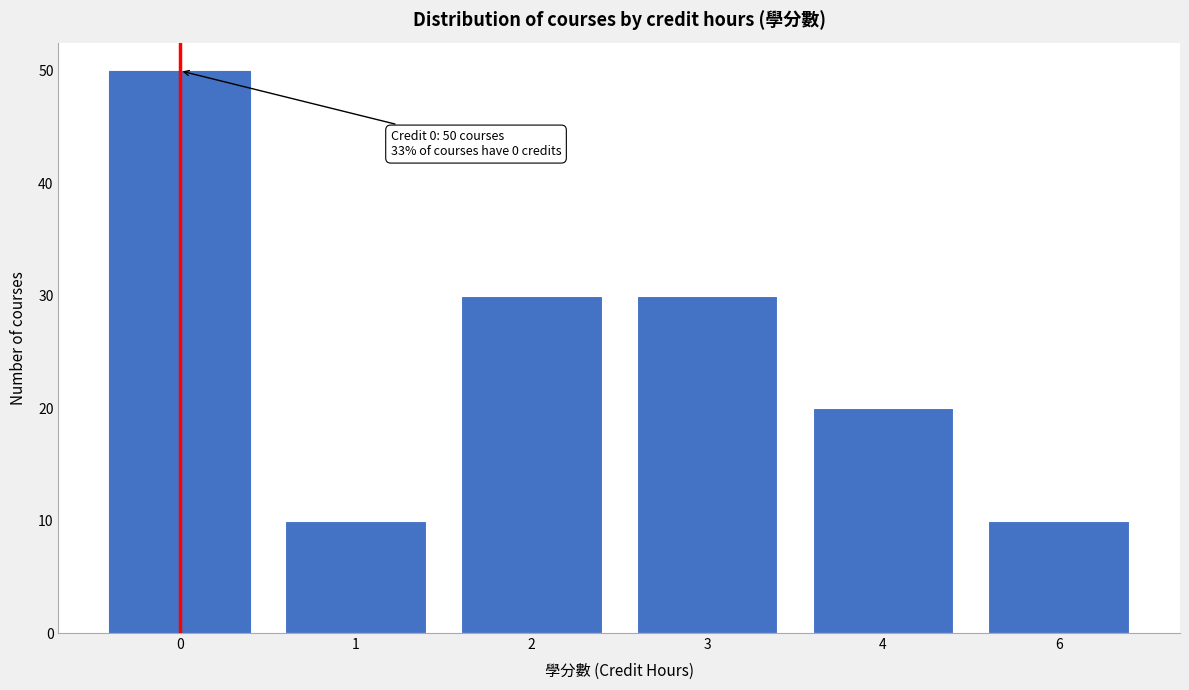

Reading right to left, extract all data points from this chart.

6=10	4=20	3=30	2=30	1=10	0=50